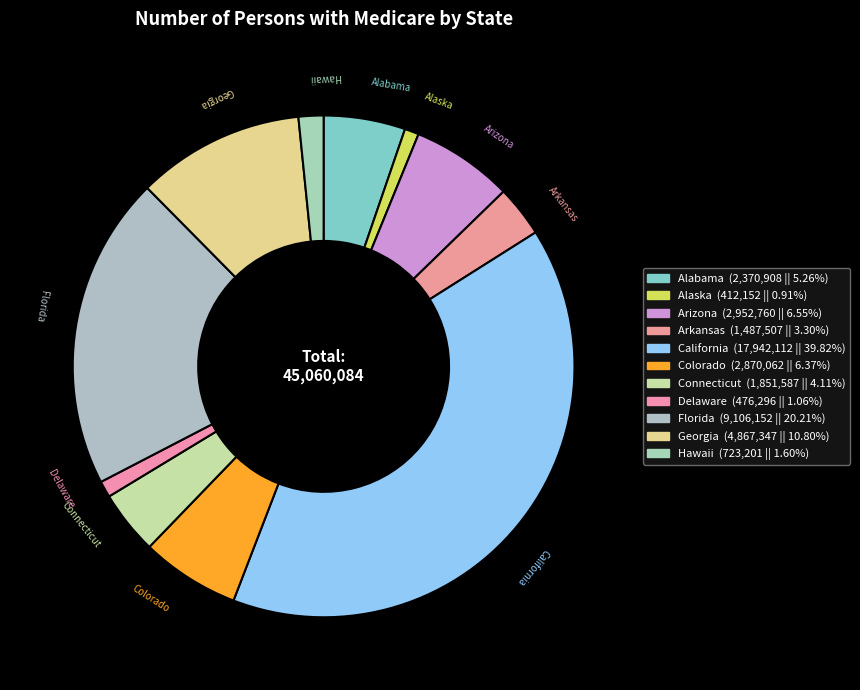

How many slices are in this pie chart?

11